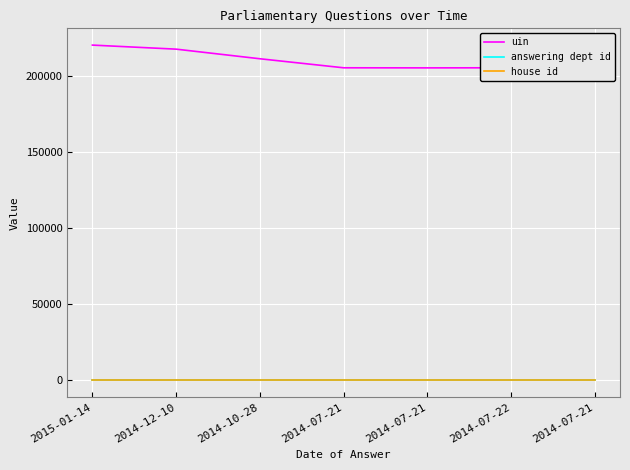

At which category is the sum across all series the highest?

2015-01-14